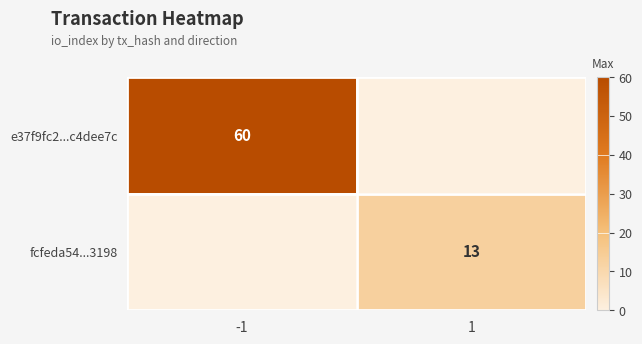

The fcfeda54...3198 series shows 7 at 1. True or false?

False